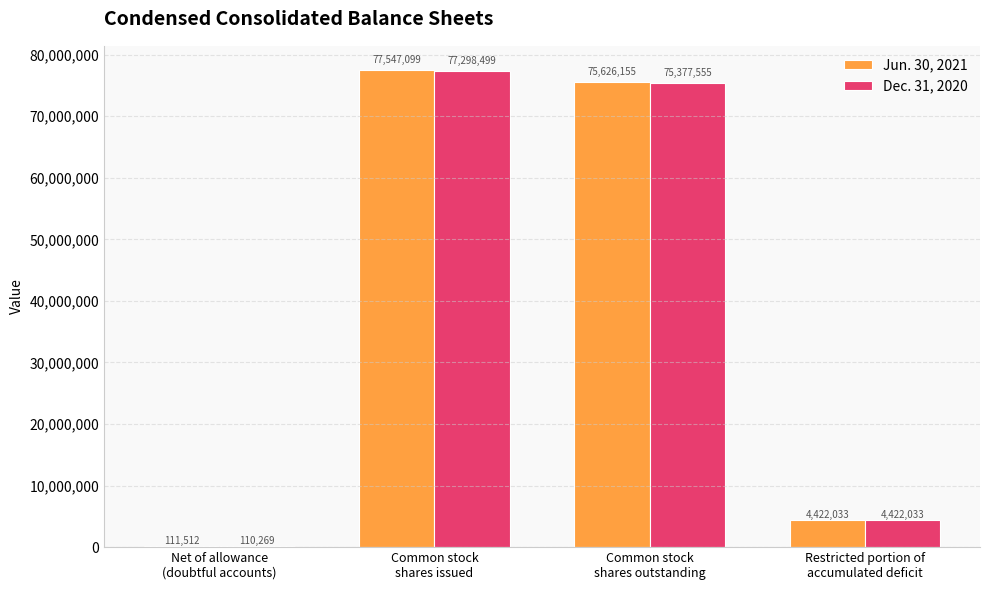

What is the spread (max minus min) of values at Common stock
shares issued?

248600